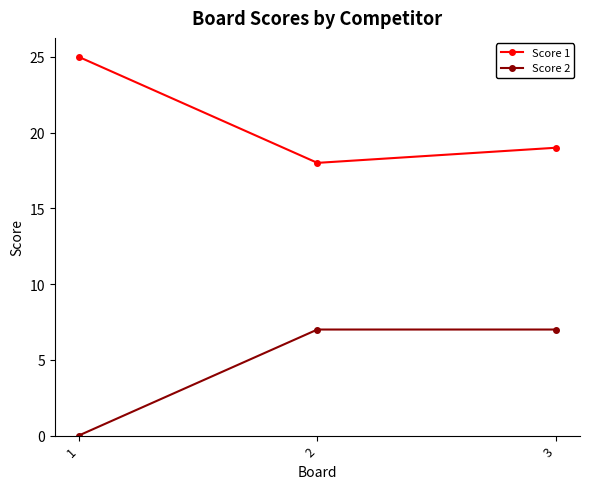

At which category is the sum across all series the highest?

3